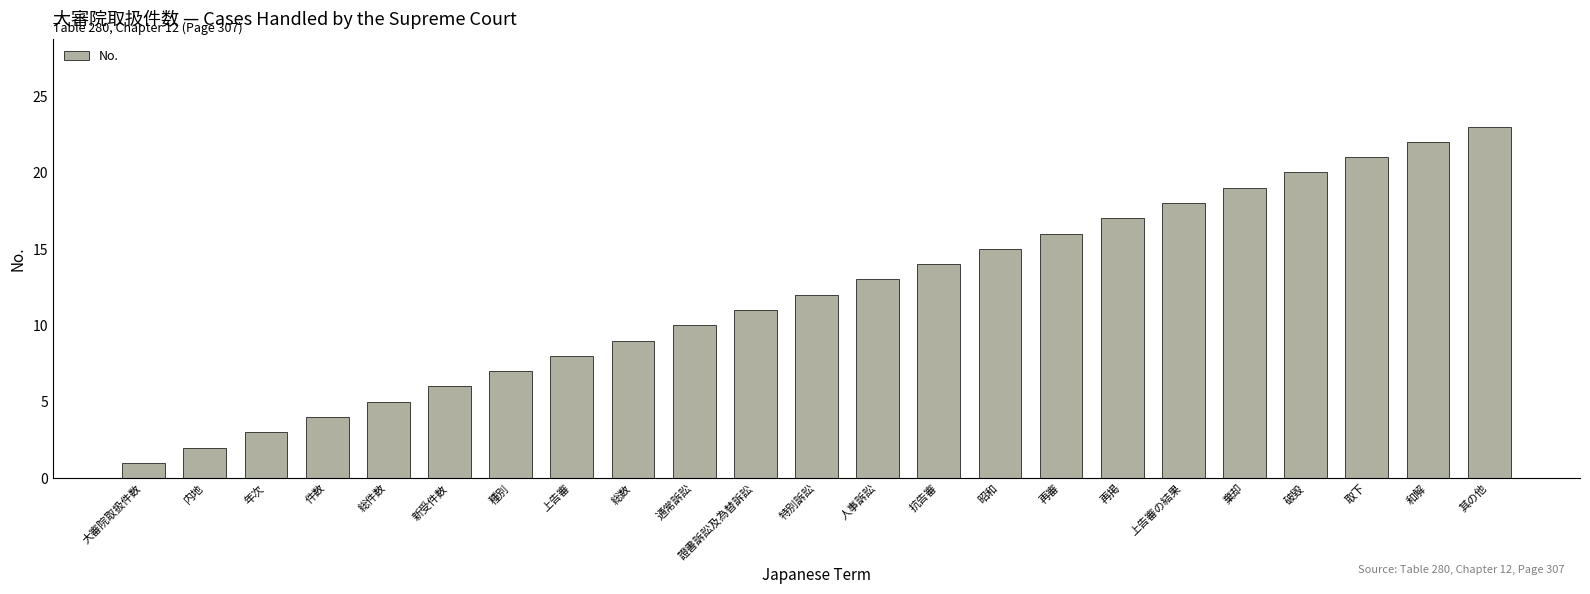

What is the sum of the values at 新受件数 and 総数?

15